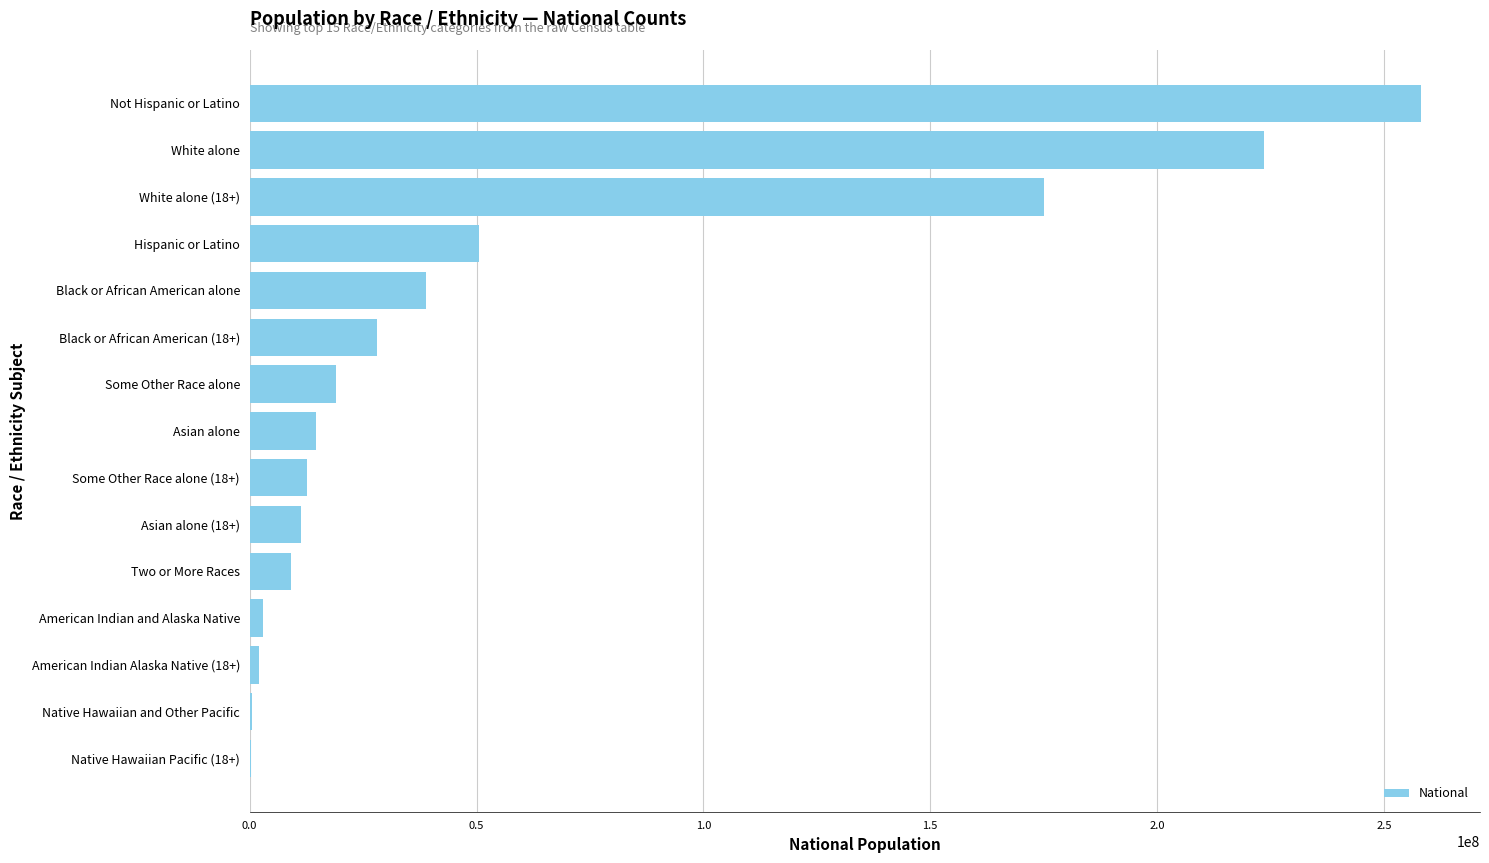

What is the sum of all values?

847214470